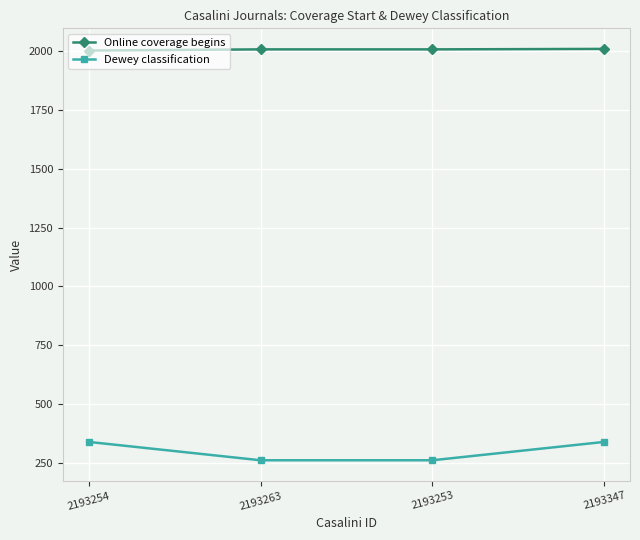

How many values in the Online coverage begins series are below 2007?

1